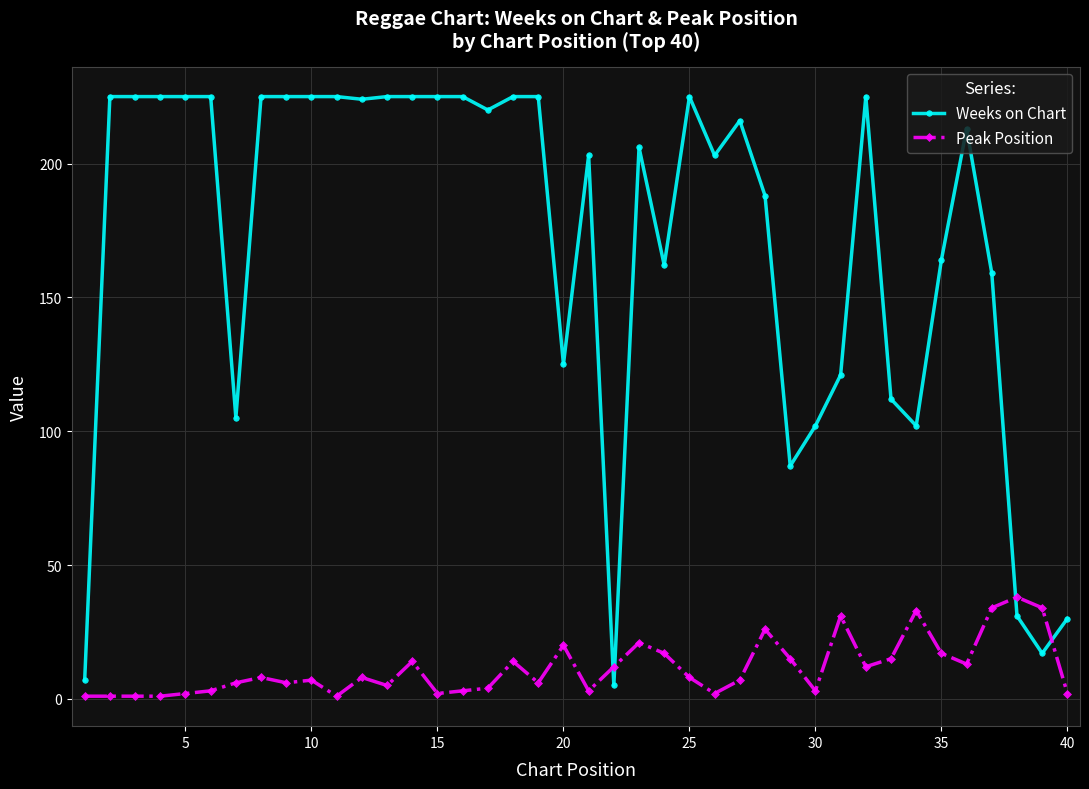

What is the highest value of the Peak Position series?

38